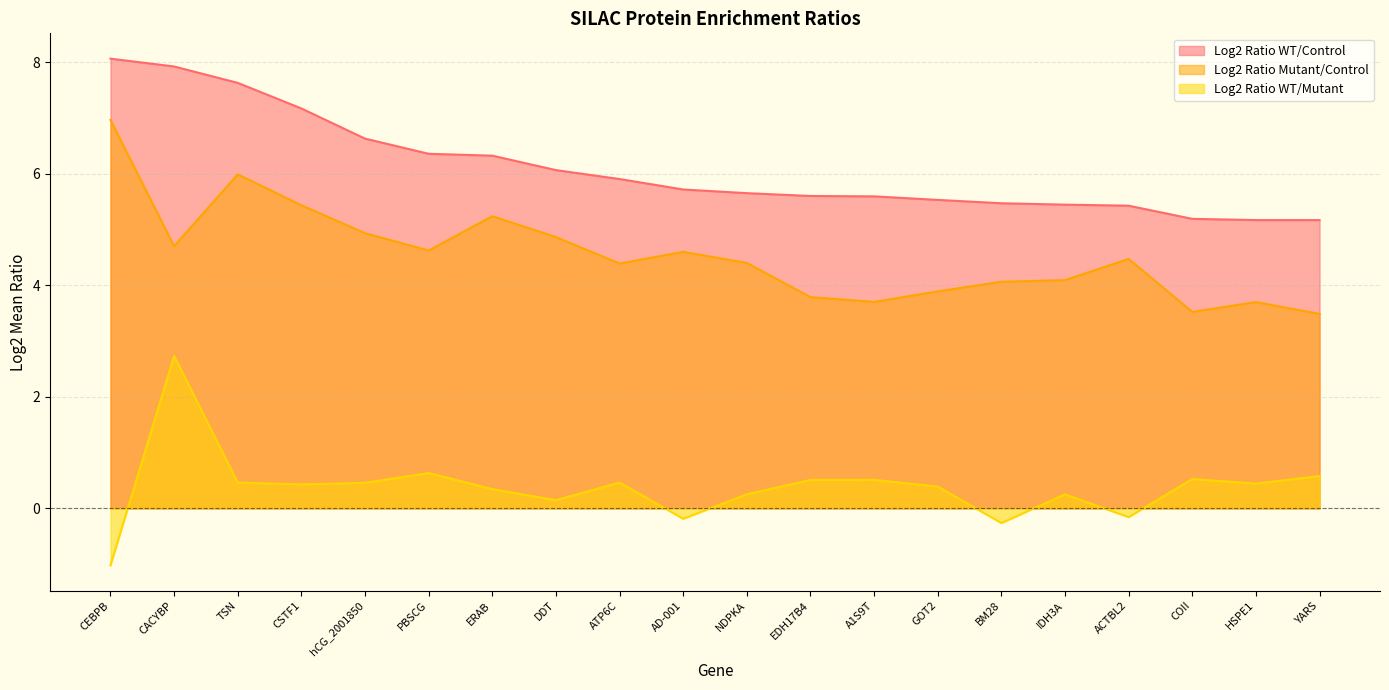

Rank the series by their average value, from lowest to highest.

Log2 Ratio WT/Mutant, Log2 Ratio Mutant/Control, Log2 Ratio WT/Control